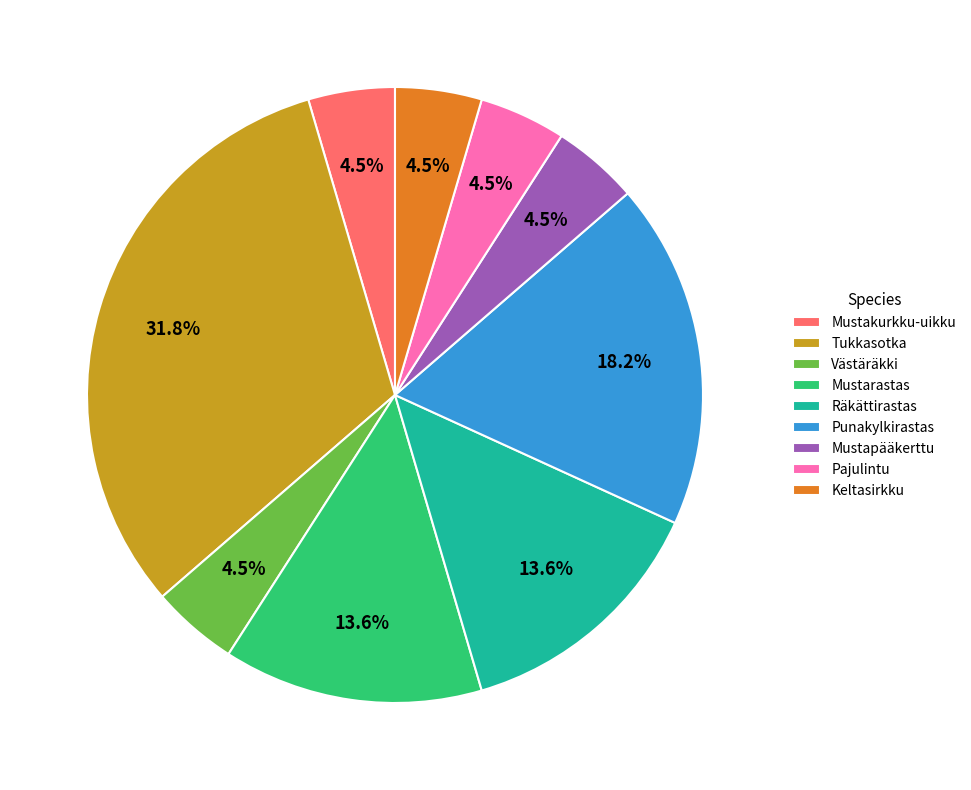

Which slice is the largest?

Tukkasotka